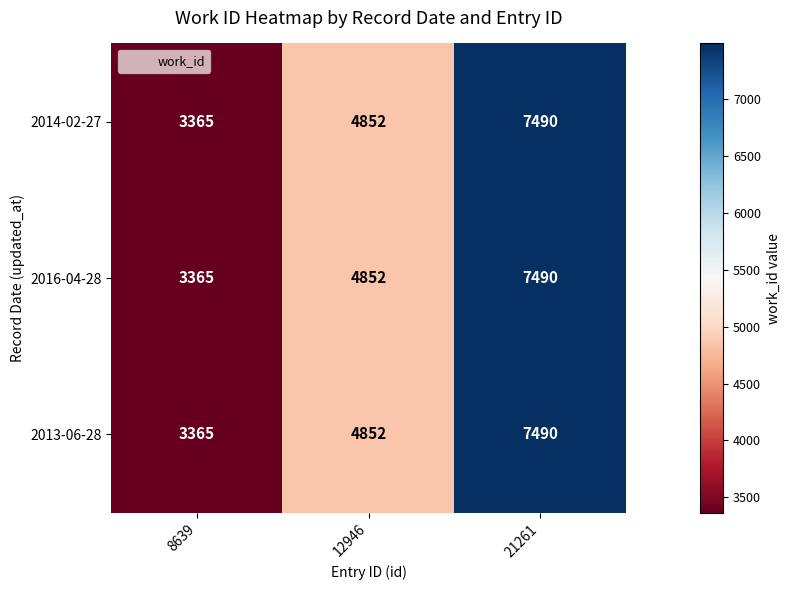

Count the number of data series in this chart.

3